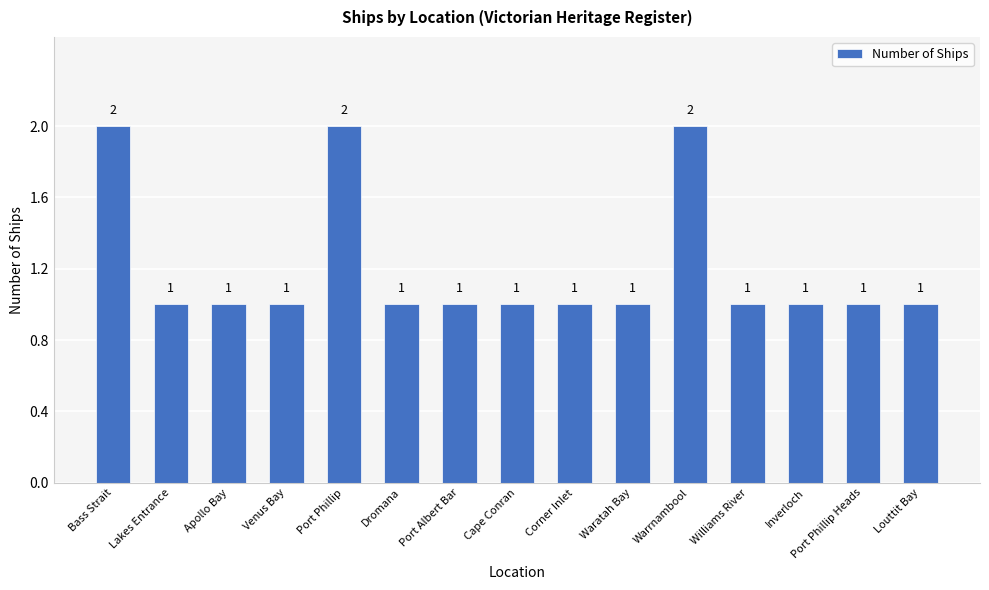

How many categories are shown in the chart?

15